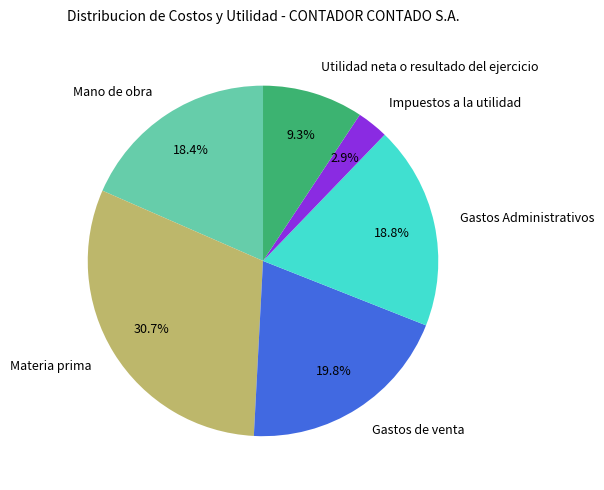

How many segments does this pie chart have?

6